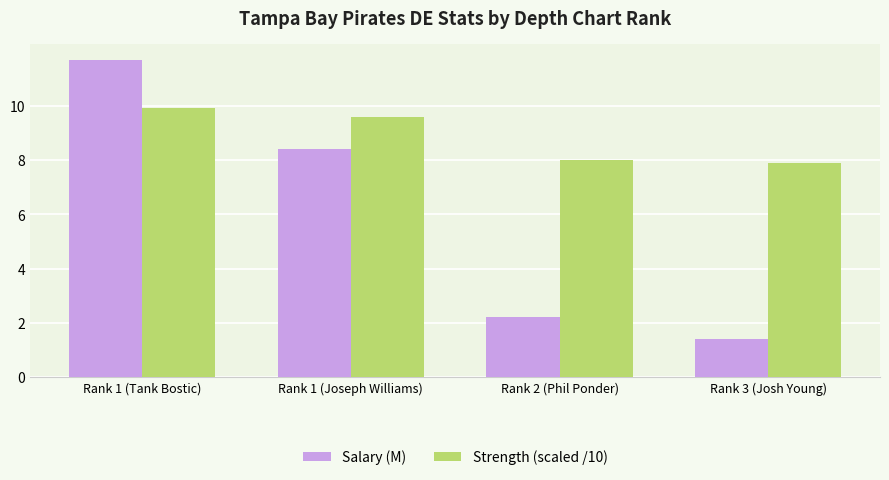

How many data points in Strength (scaled /10) are less than 9?

2